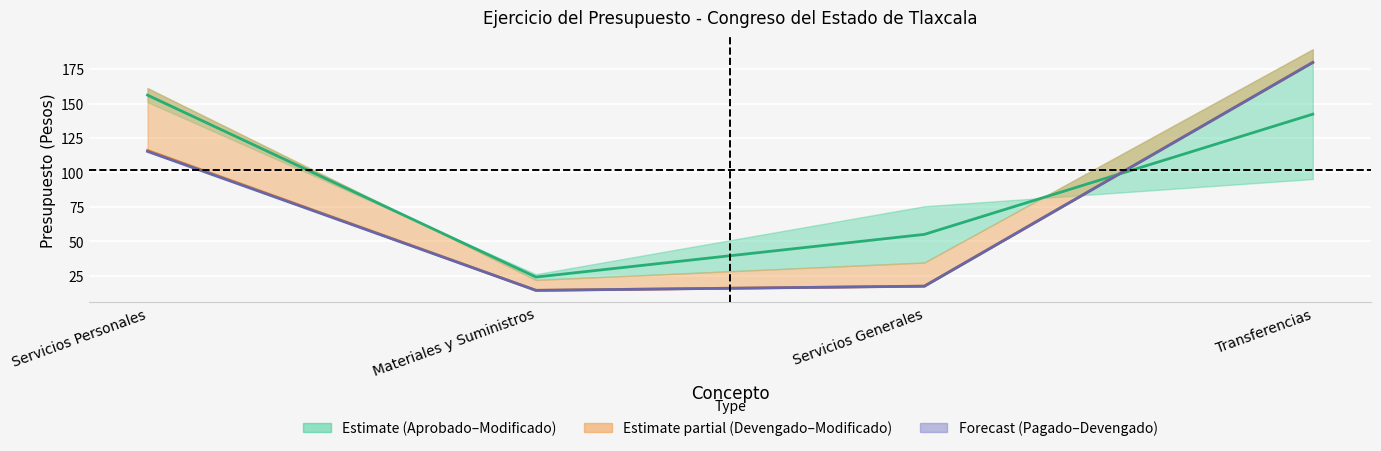

Rank the series at Transferencias from lowest to highest value.

Modificado, Devengado